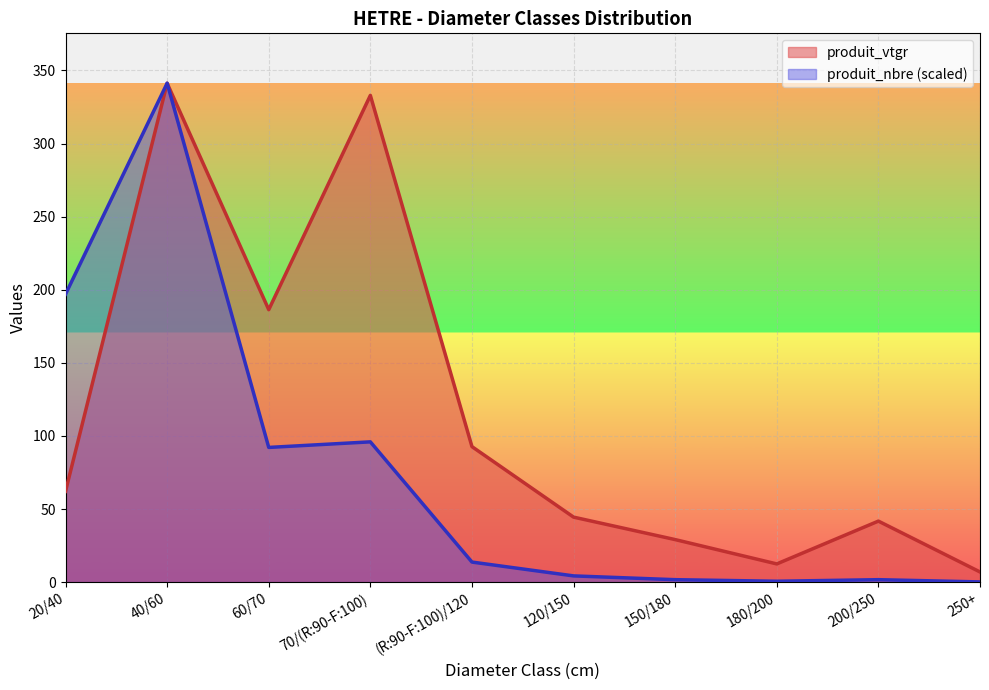

What are all the series names shown in the legend?

produit_vtgr, produit_nbre (scaled)